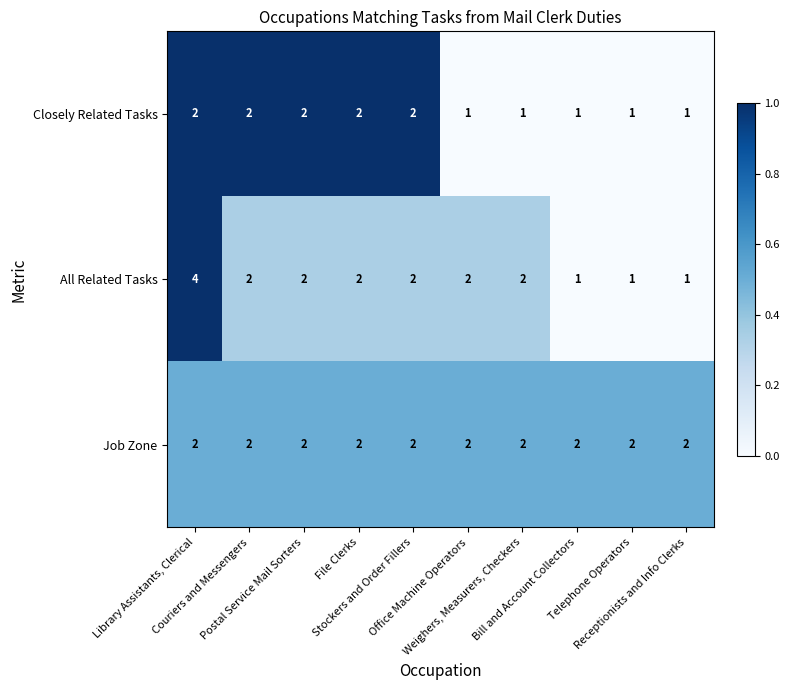

Which series has the widest spread of values?

All Related Tasks